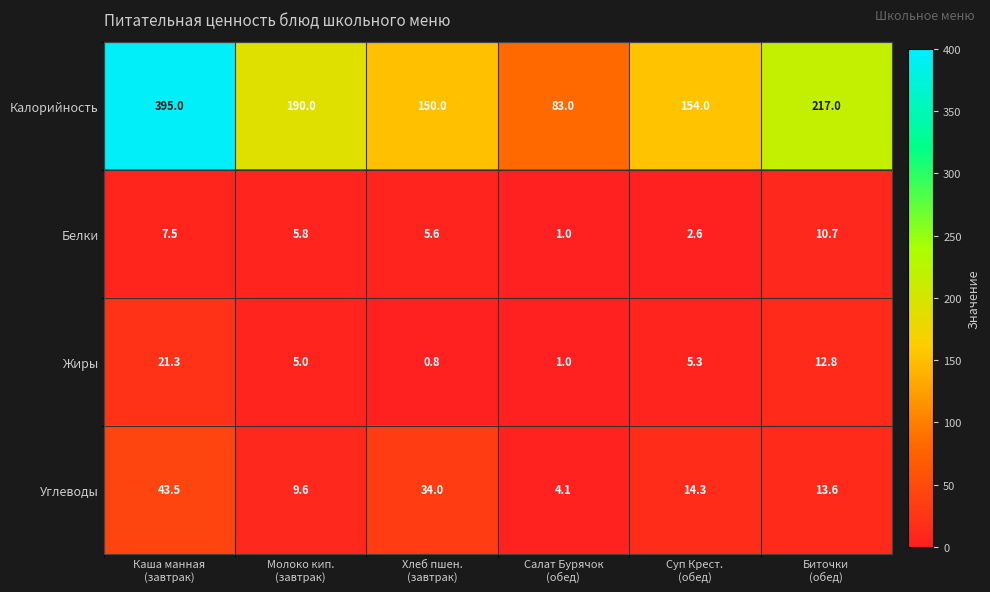

Count the number of categories in the chart.

6